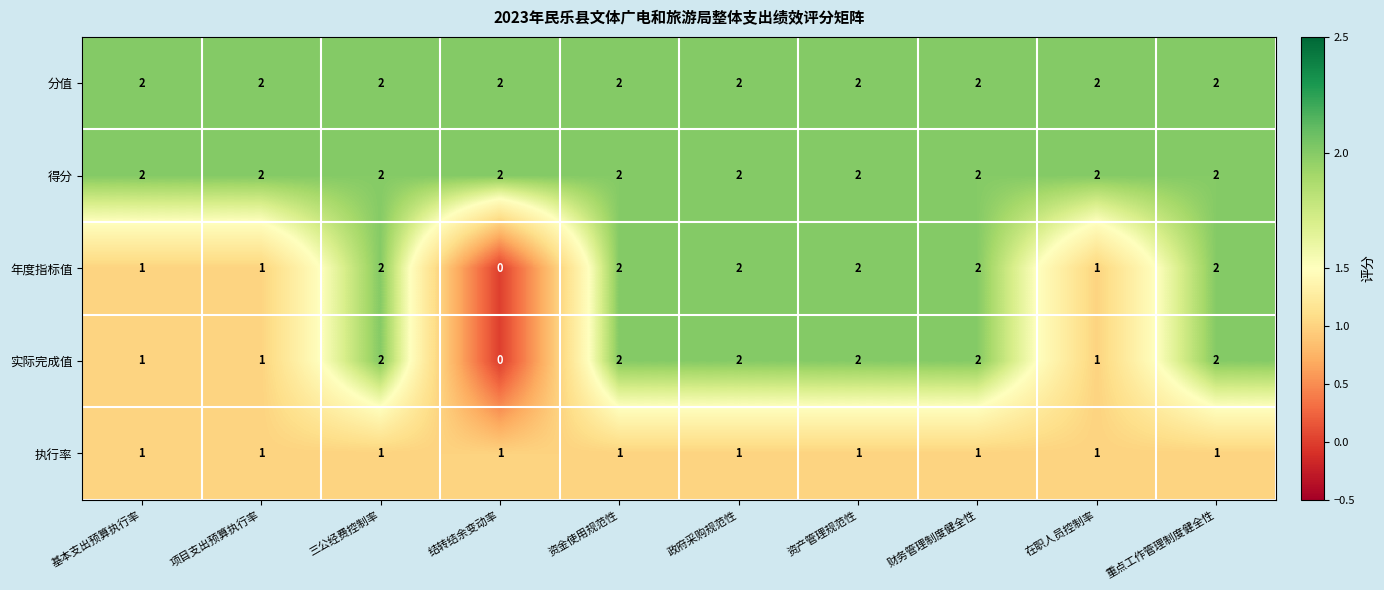

Which label corresponds to the smallest value in the chart?

结转结余变动率